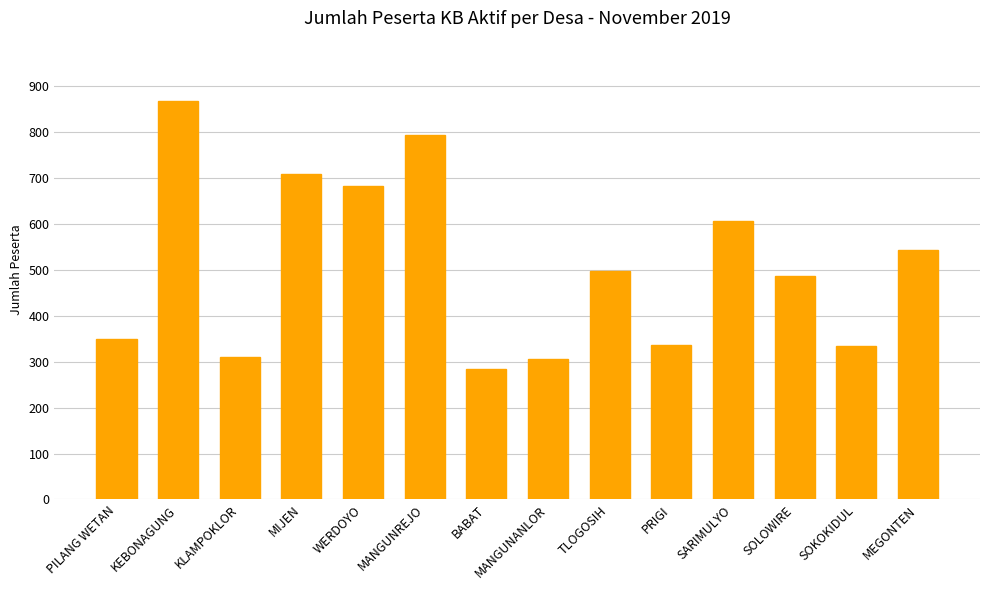

Is it true that the value at MIJEN is 456?

False